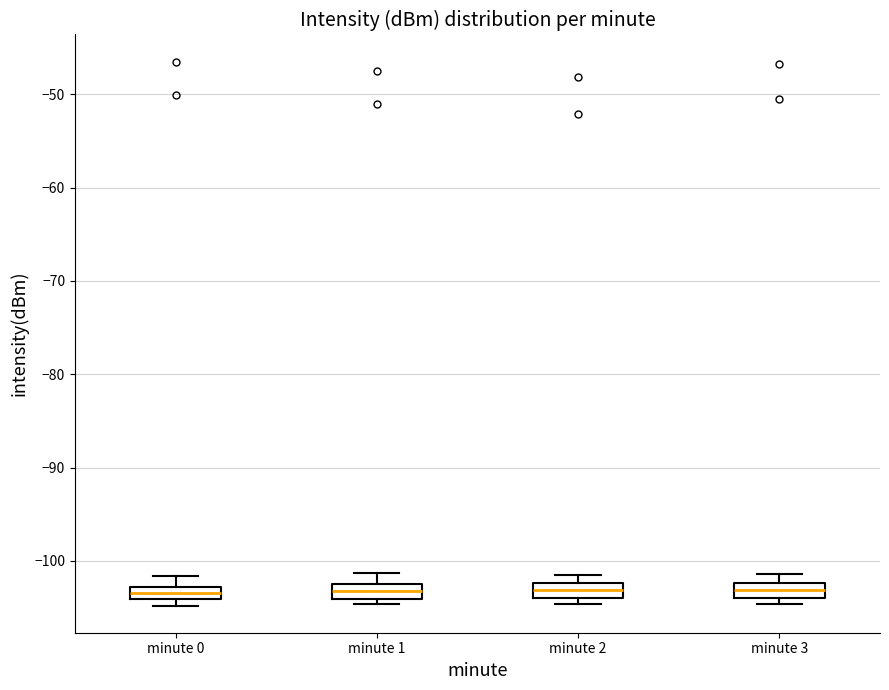

Where is the upper edge of the box for minute 1 on the y-axis? The values are not printed on the chart, so give them approximately, as read against the axis.

-103